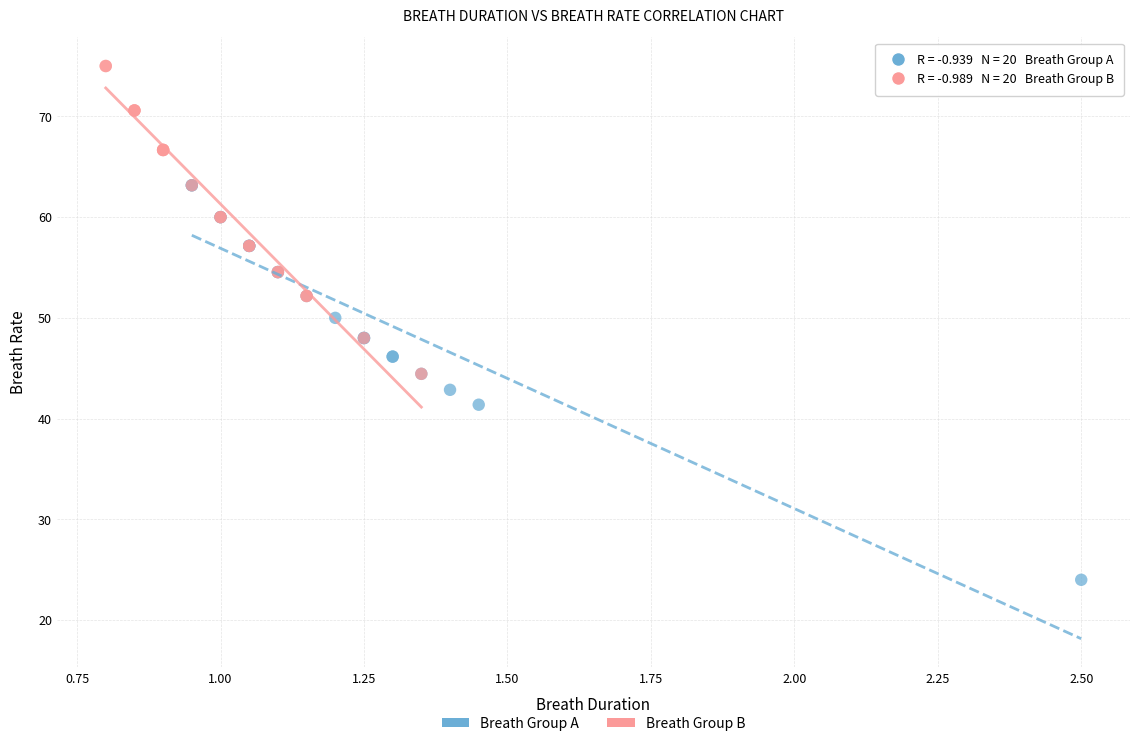

Which series has the widest spread of Y values?

Breath Group A